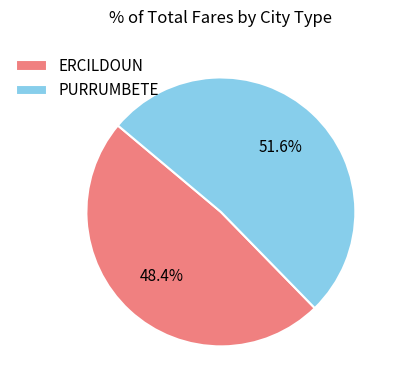

True or false: PURRUMBETE accounts for 60% of the total.

False